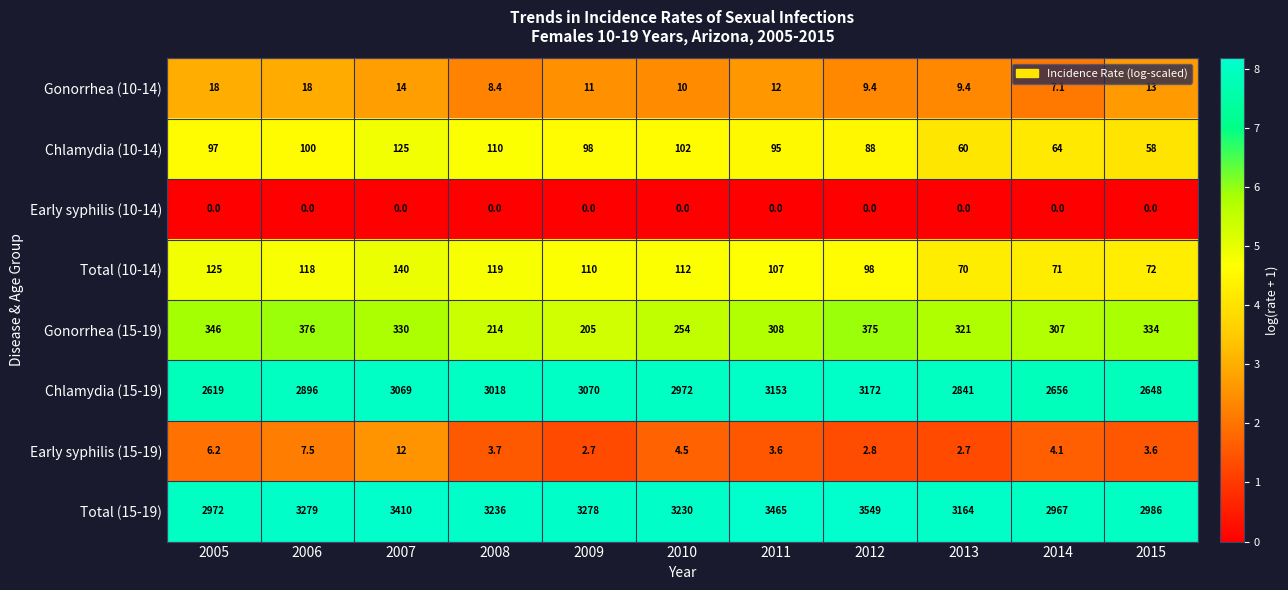

How many categories are shown in the chart?

11